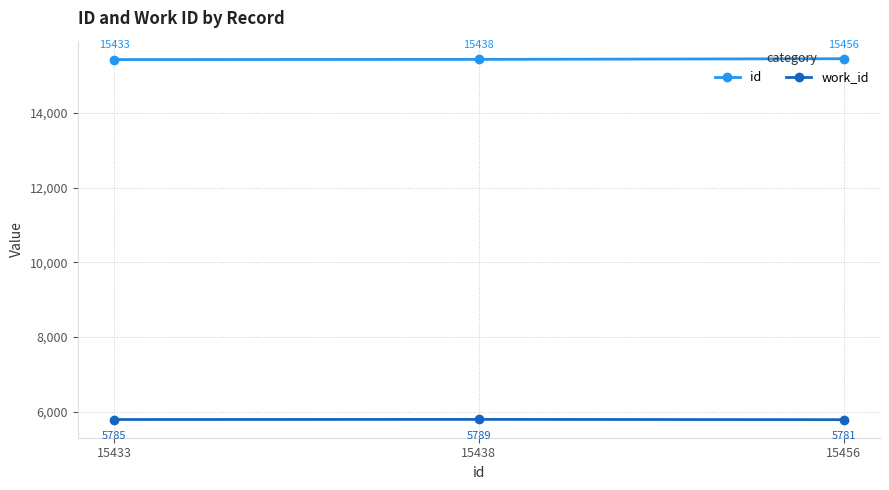

What is the average value of the work_id series?

5785